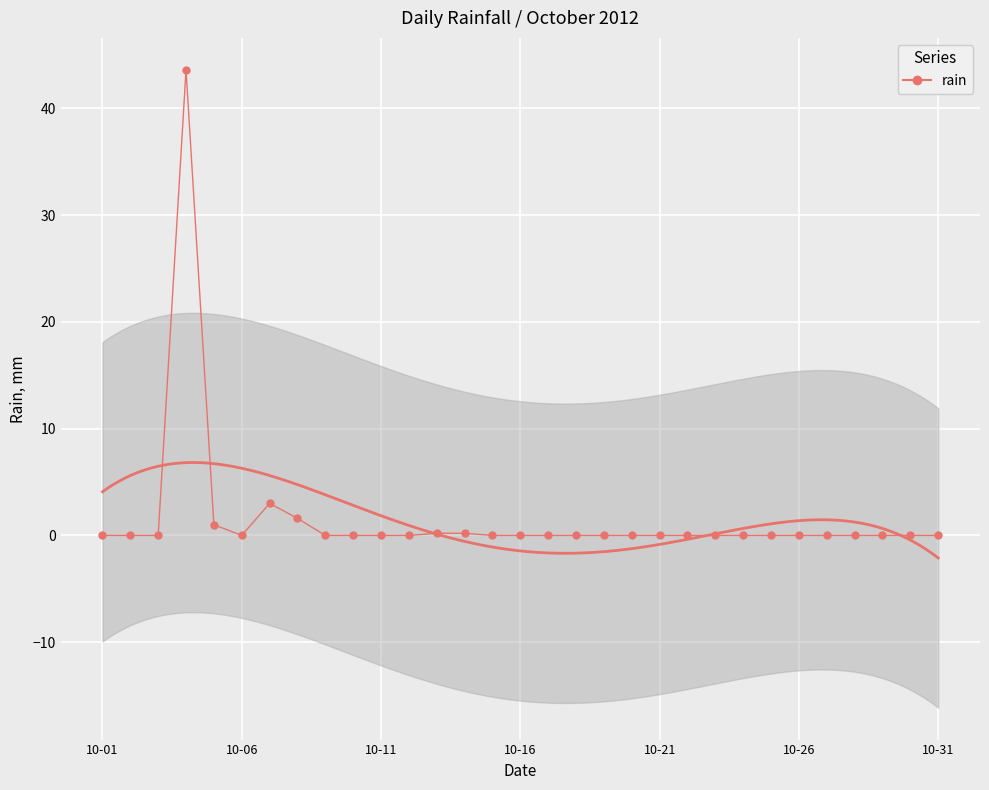

Reading left to right, extract all data points from this chart.

0.0	0.0	0.0	43.6	1.0	0.0	3.0	1.6	0.0	0.0	0.0	0.0	0.2	0.2	0.0	0.0	0.0	0.0	0.0	0.0	0.0	0.0	0.0	0.0	0.0	0.0	0.0	0.0	0.0	0.0	0.0